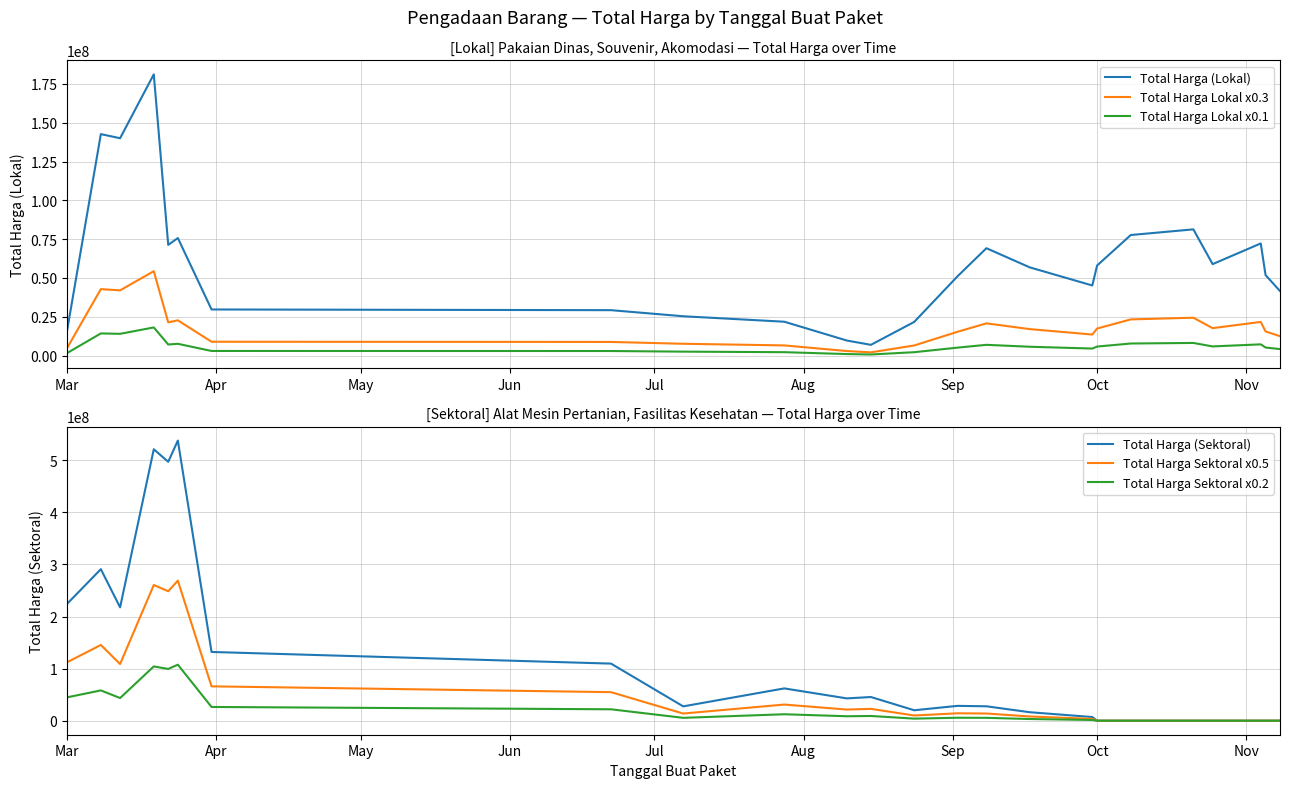

True or false: Total Harga Lokal x0.3 and Total Harga (Lokal) cross at least once.

False